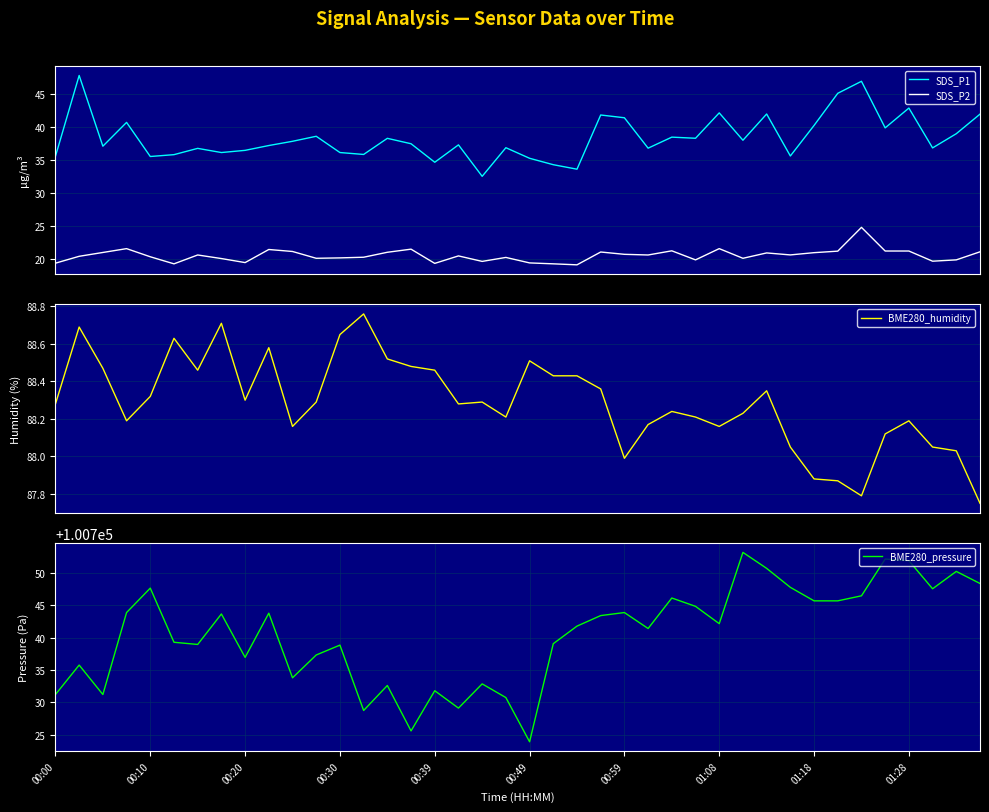

Which series has the largest total across all categories?

BME280_pressure